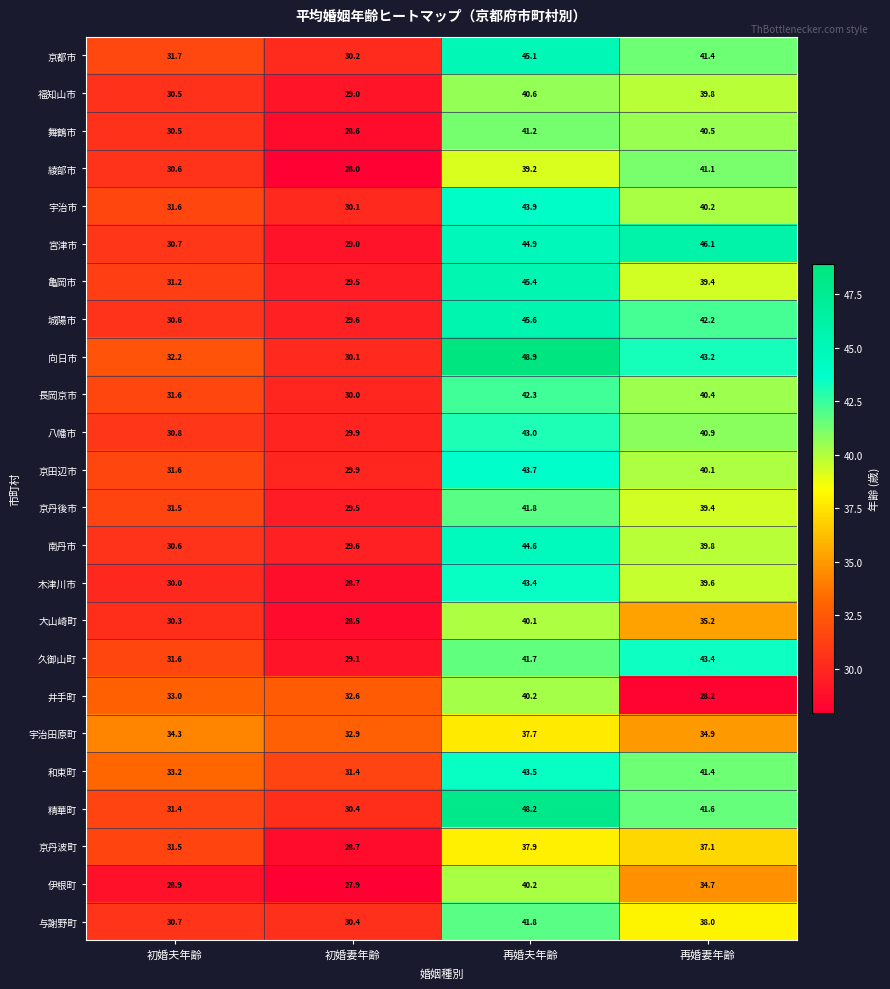

List the labels in order of 京田辺市 value, largest first.

再婚夫年齢, 再婚妻年齢, 初婚夫年齢, 初婚妻年齢